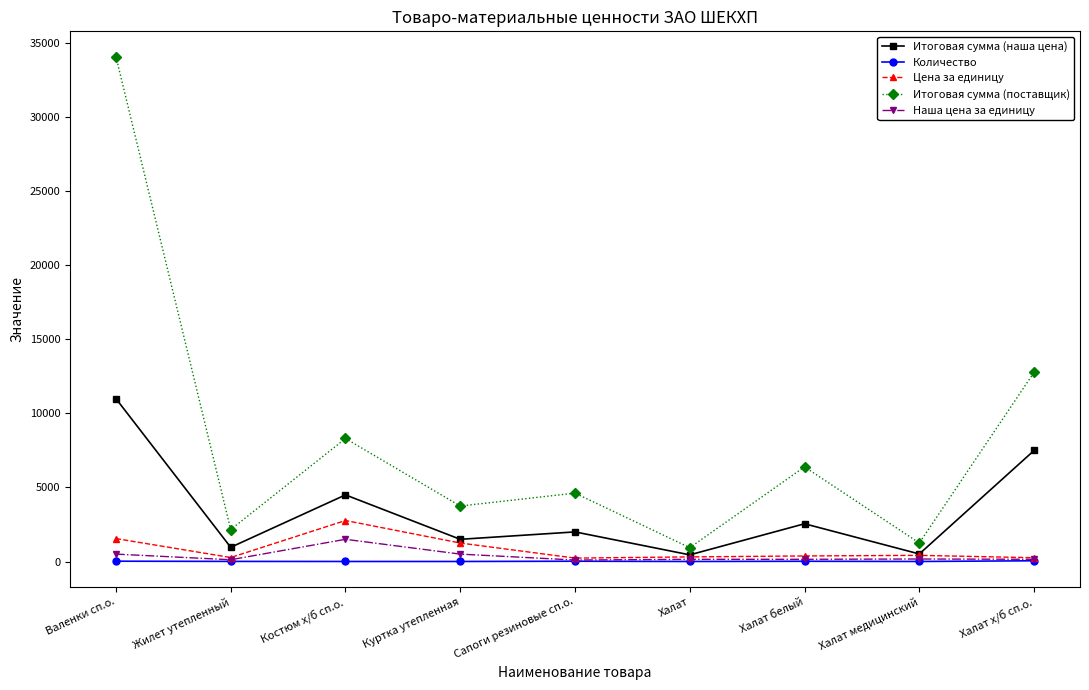

Does the chart display data point markers on the line(s)?

Yes